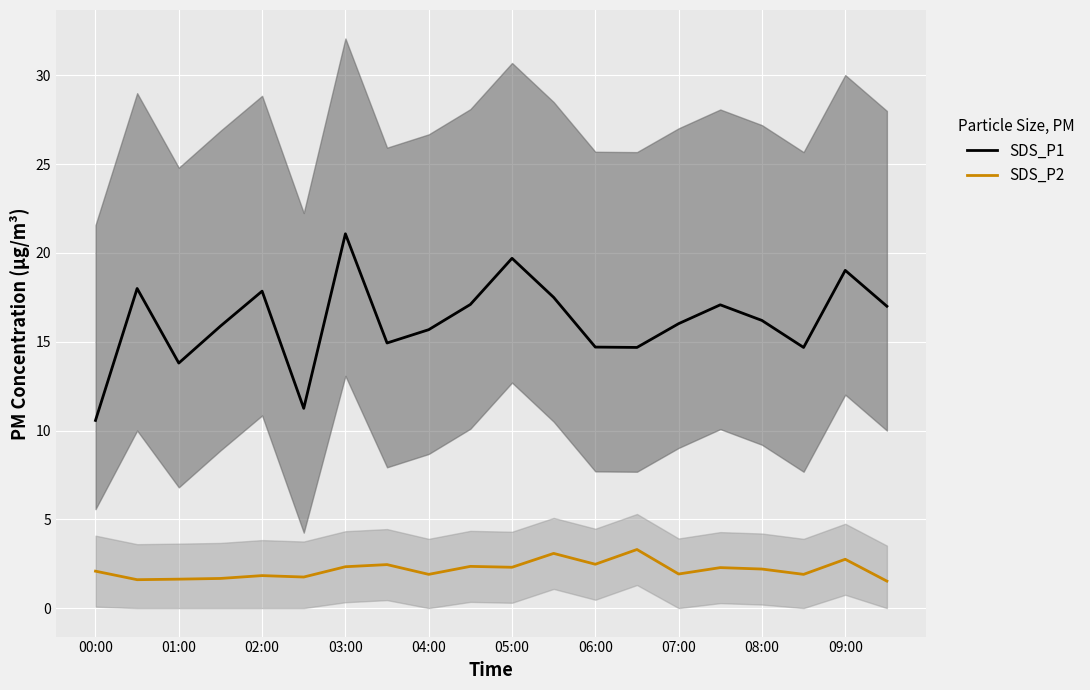

What is the spread (max minus min) of values at 19?

15.5